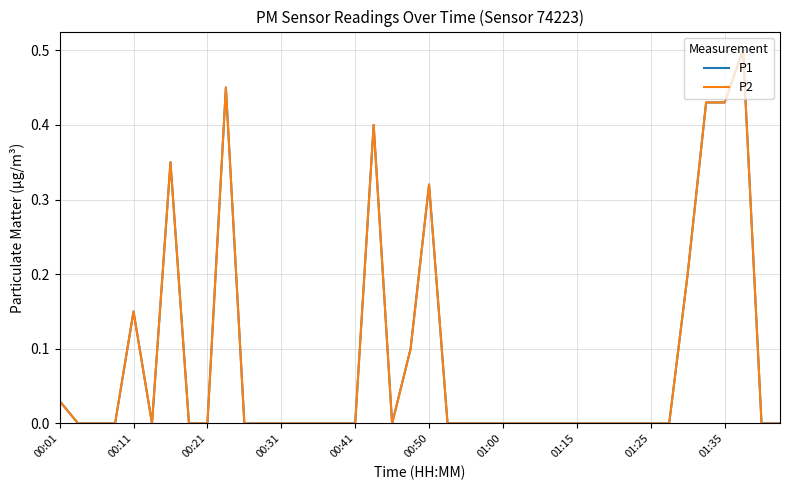

Does the chart have visible grid lines?

Yes